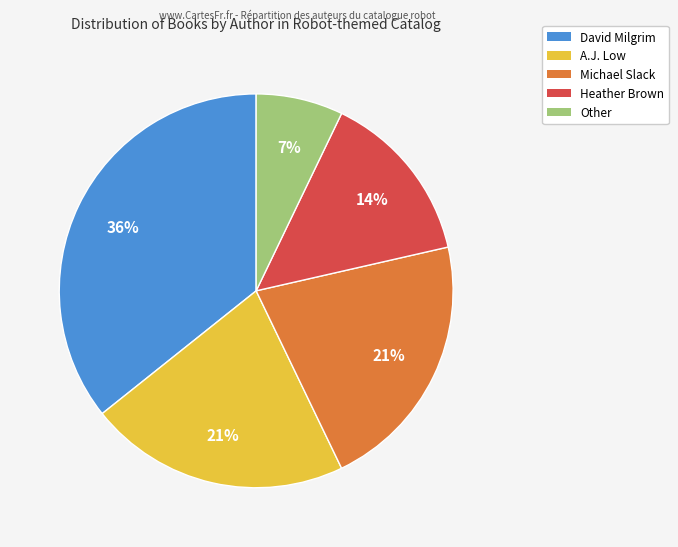

True or false: A.J. Low accounts for 21% of the total.

True